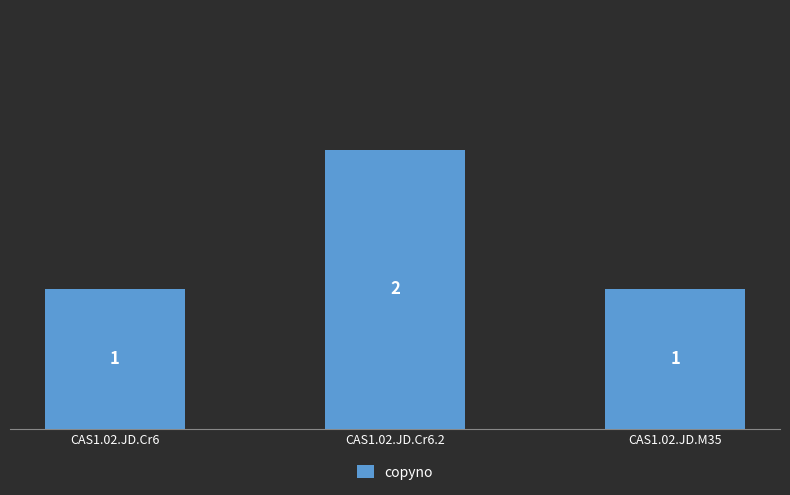

True or false: the data shows 1 at CAS1.02.JD.Cr6.

True